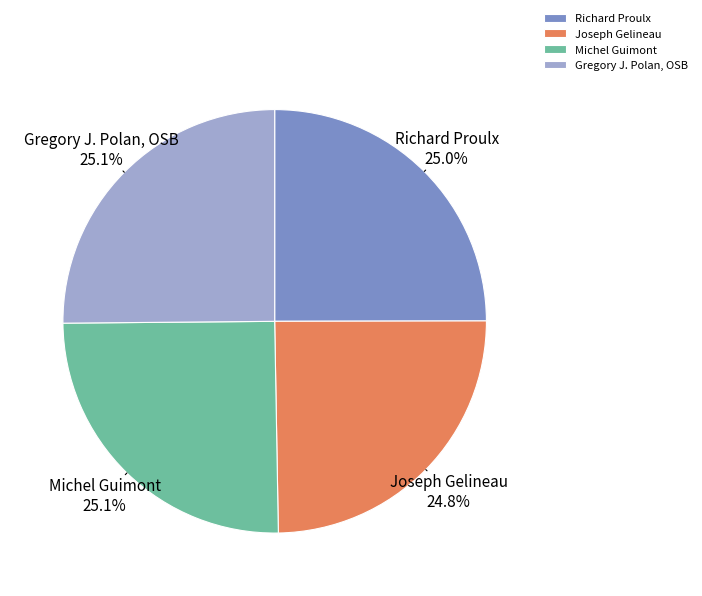

What is the ratio of the value at Joseph Gelineau to the value at Gregory J. Polan, OSB?

1.0